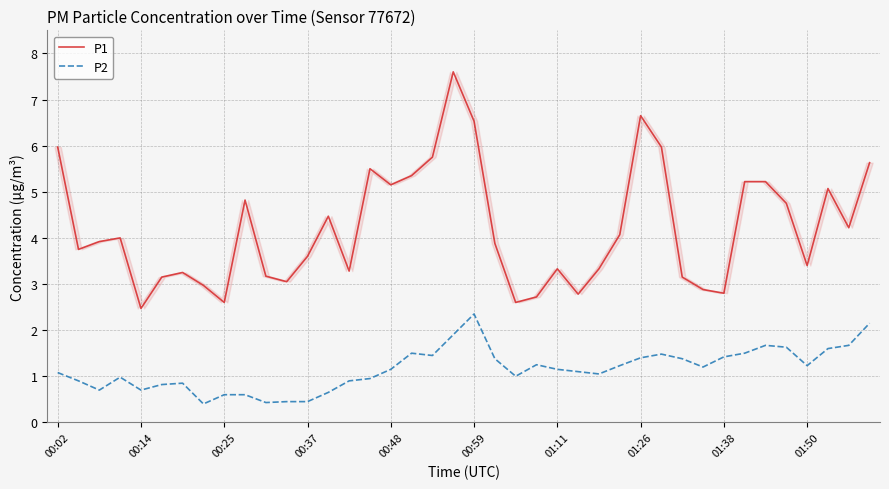

True or false: P1 has more than 1 interior local peaks.

True